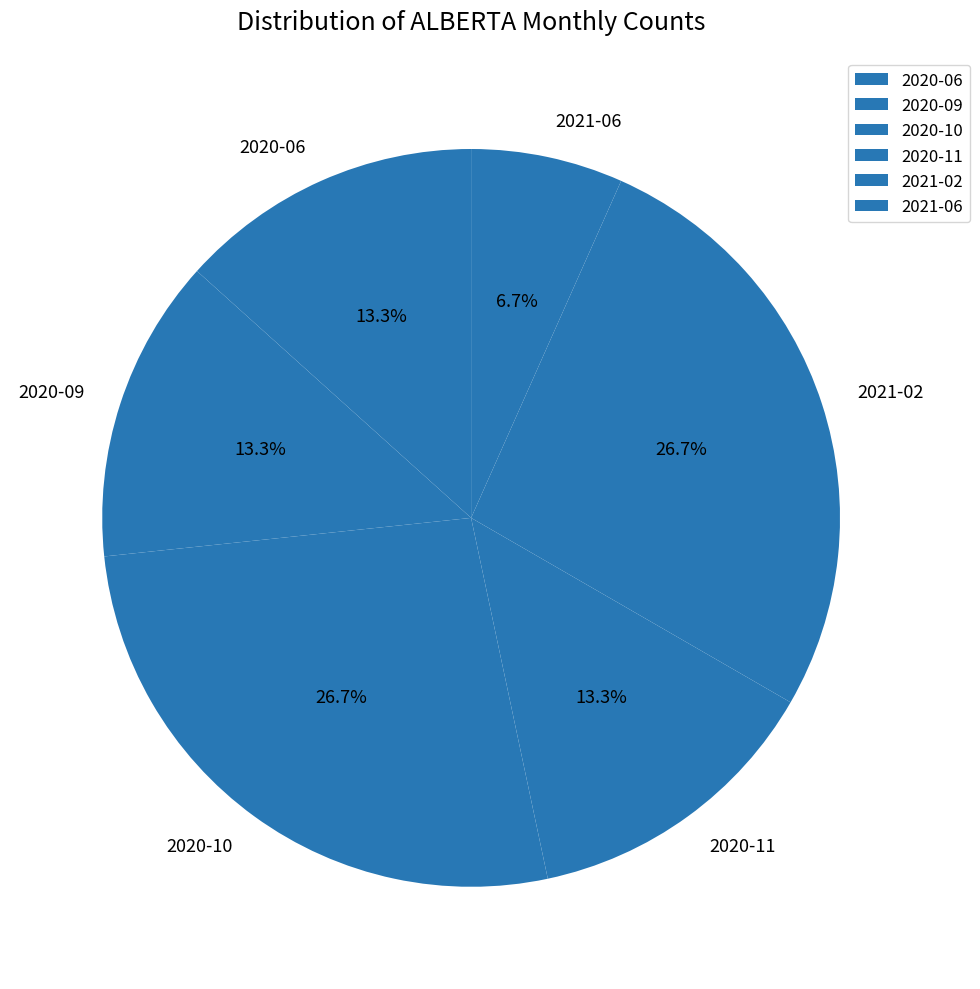

What is the ratio of the value at 2020-09 to the value at 2020-06?

1.0